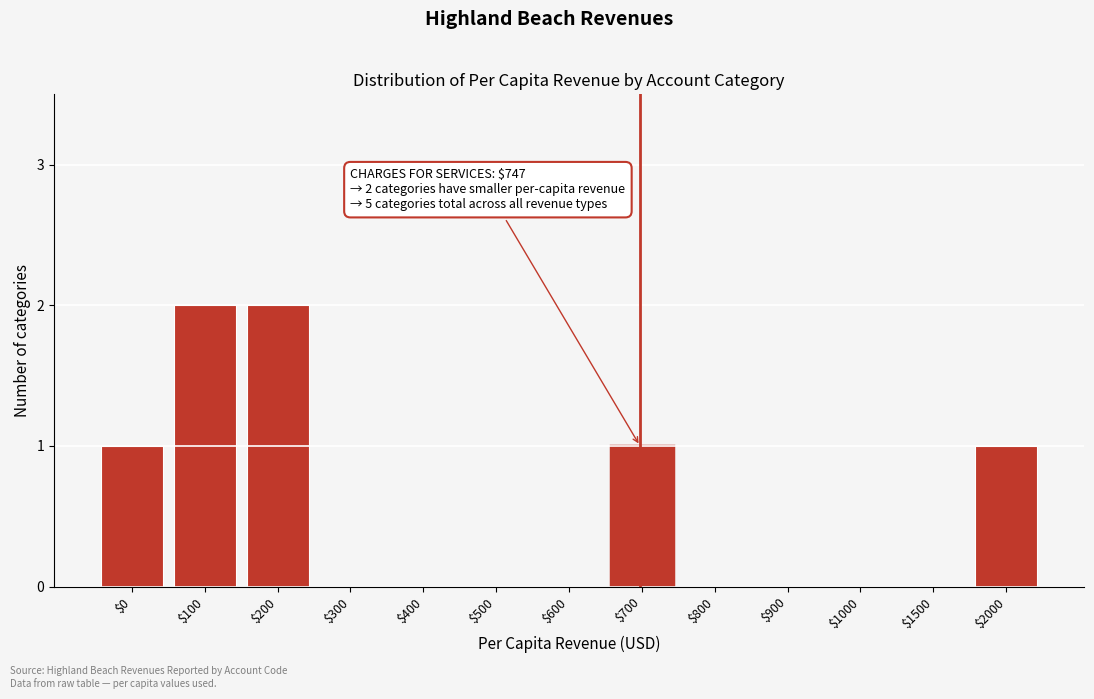

Is it true that the value at $1000 is 0?

True